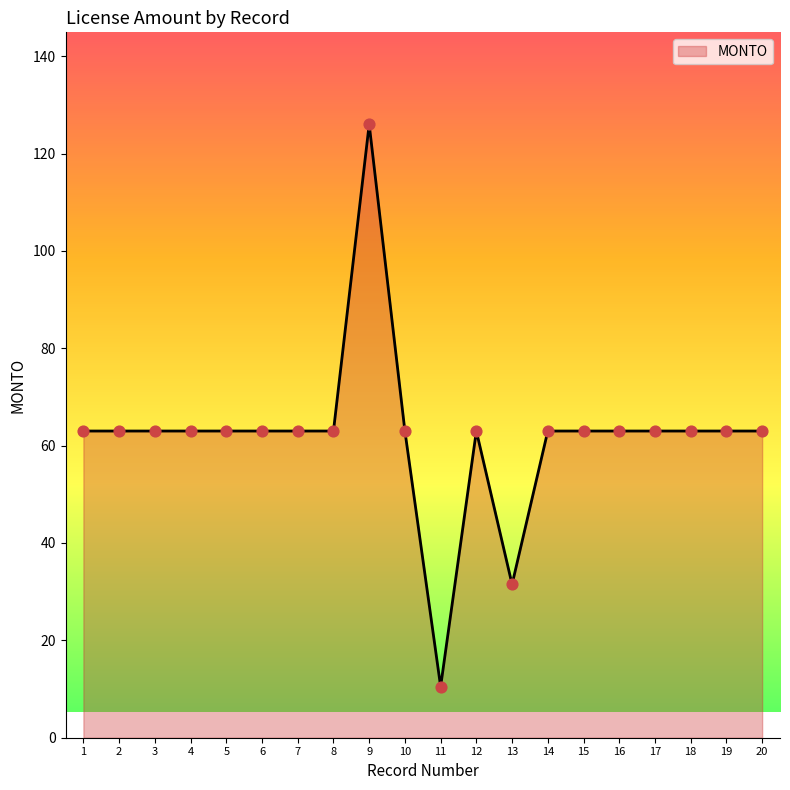

What is the change in value from 11 to 20?

+52.5